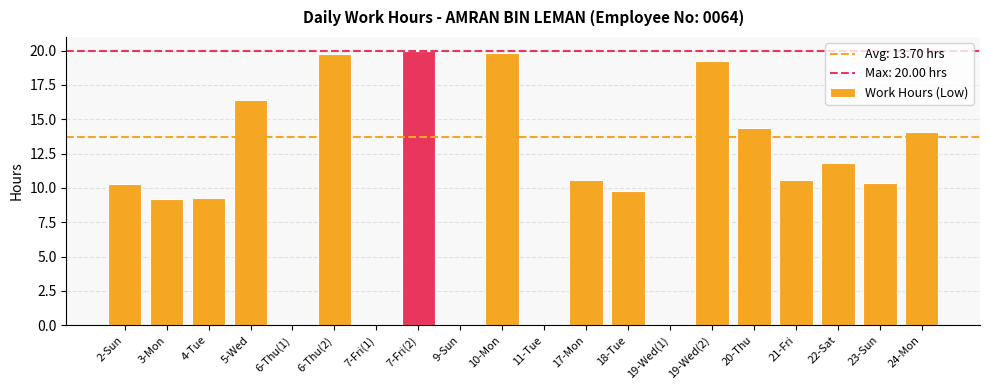

What is the maximum value shown in the chart?

20.0